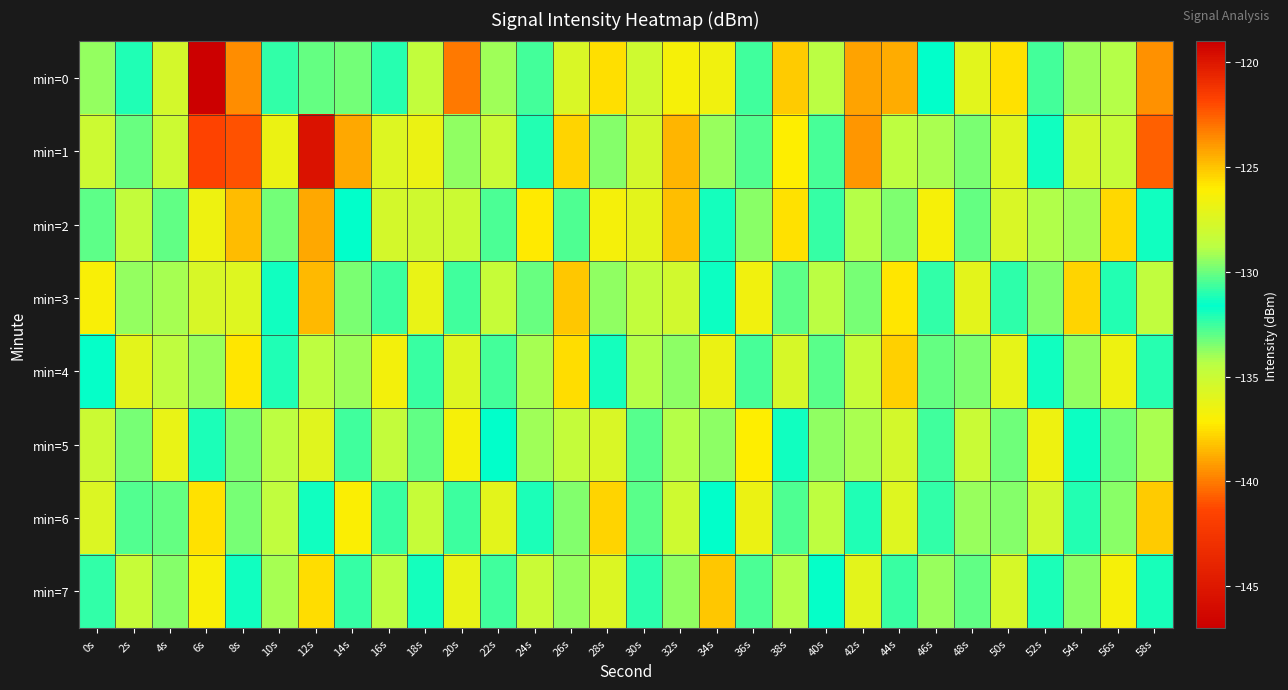

Reading right to left, list all the values displayed in this chart.

min=0: 58s=-123.8	56s=-129.0	54s=-134.0	52s=-132.6	50s=-125.7	48s=-136.0	46s=-131.6	44s=-124.4	42s=-124.1	40s=-128.8	38s=-125.1	36s=-130.6	34s=-126.6	32s=-126.4	30s=-128.0	28s=-137.6	26s=-127.6	24s=-132.6	22s=-129.2	20s=-140.0	18s=-134.7	16s=-132.1	14s=-129.8	12s=-130.1	10s=-130.8	8s=-123.6	6s=-147.1	4s=-127.8	2s=-132.1	0s=-133.8
min=1: 58s=-122.6	56s=-128.4	54s=-135.5	52s=-131.9	50s=-127.3	48s=-129.8	46s=-134.2	44s=-128.7	42s=-123.9	40s=-130.5	38s=-126.1	36s=-132.8	34s=-129.3	32s=-124.6	30s=-127.8	28s=-133.6	26s=-125.4	24s=-131.1	22s=-128.2	20s=-129.5	18s=-126.9	16s=-135.8	14s=-124.3	12s=-119.8	10s=-126.9	8s=-141.1	6s=-121.8	4s=-135.1	2s=-133.1	0s=-135.1
min=2: 58s=-131.8	56s=-125.5	54s=-129.2	52s=-134.3	50s=-127.6	48s=-130.1	46s=-126.4	44s=-133.5	42s=-128.9	40s=-132.4	38s=-125.7	36s=-129.6	34s=-131.3	32s=-124.8	30s=-127.2	28s=-136.8	26s=-130.4	24s=-125.9	22s=-132.7	20s=-128.1	18s=-135.2	16s=-127.8	14s=-131.6	12s=-124.3	10s=-129.9	8s=-138.4	6s=-126.7	4s=-133.1	2s=-128.5	0s=-130.2
min=3: 58s=-128.6	56s=-131.1	54s=-125.4	52s=-129.7	50s=-132.3	48s=-127.1	46s=-130.9	44s=-125.8	42s=-133.4	40s=-128.8	38s=-130.2	36s=-126.6	34s=-131.4	32s=-127.9	30s=-134.7	28s=-129.5	26s=-125.1	24s=-133.2	22s=-128.3	20s=-130.7	18s=-126.9	16s=-132.5	14s=-129.8	12s=-124.7	10s=-131.9	8s=-127.4	6s=-135.6	4s=-129.1	2s=-133.8	0s=-126.3
min=4: 58s=-132.2	56s=-126.7	54s=-129.4	52s=-131.8	50s=-127.0	48s=-133.5	46s=-130.1	44s=-125.3	42s=-128.4	40s=-132.9	38s=-127.7	36s=-130.5	34s=-126.8	32s=-133.7	30s=-128.9	28s=-131.3	26s=-125.6	24s=-129.1	22s=-132.6	20s=-127.4	18s=-130.8	16s=-126.5	14s=-133.9	12s=-128.7	10s=-132.1	8s=-125.8	6s=-129.3	4s=-134.6	2s=-127.2	0s=-131.5
min=5: 58s=-134.2	56s=-129.9	54s=-131.4	52s=-126.7	50s=-133.3	48s=-128.2	46s=-130.6	44s=-127.8	42s=-134.1	40s=-129.5	38s=-131.9	36s=-126.1	34s=-133.7	32s=-128.9	30s=-130.3	28s=-127.6	26s=-134.8	24s=-129.2	22s=-131.6	20s=-126.4	18s=-133.1	16s=-128.5	14s=-130.7	12s=-127.3	10s=-134.5	8s=-129.8	6s=-131.2	4s=-126.9	2s=-133.4	0s=-128.1
min=6: 58s=-125.2	56s=-129.6	54s=-131.1	52s=-127.9	50s=-133.6	48s=-129.3	46s=-130.9	44s=-127.4	42s=-132.1	40s=-128.7	38s=-130.4	36s=-126.8	34s=-131.6	32s=-128.0	30s=-132.9	28s=-125.4	26s=-129.7	24s=-131.2	22s=-127.1	20s=-132.5	18s=-128.3	16s=-130.8	14s=-126.2	12s=-131.9	10s=-128.6	8s=-133.4	6s=-125.7	4s=-130.1	2s=-132.8	0s=-127.5
min=7: 58s=-132.0	56s=-126.4	54s=-129.6	52s=-131.2	50s=-127.7	48s=-133.1	46s=-129.3	44s=-130.8	42s=-127.2	40s=-131.5	38s=-128.9	36s=-132.7	34s=-125.1	32s=-129.4	30s=-131.0	28s=-127.5	26s=-133.8	24s=-128.2	22s=-130.6	20s=-126.9	18s=-131.3	16s=-128.7	14s=-132.4	12s=-125.6	10s=-129.1	8s=-131.8	6s=-126.3	4s=-133.6	2s=-128.4	0s=-130.9